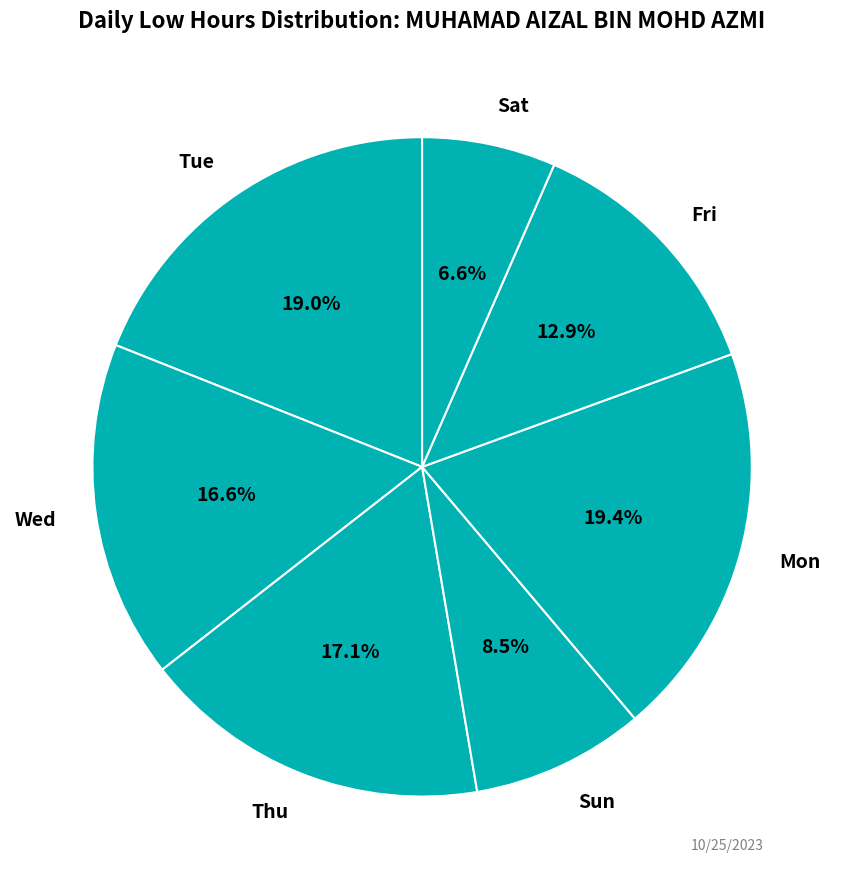

Is there any slice that represents more than half of the pie?

No